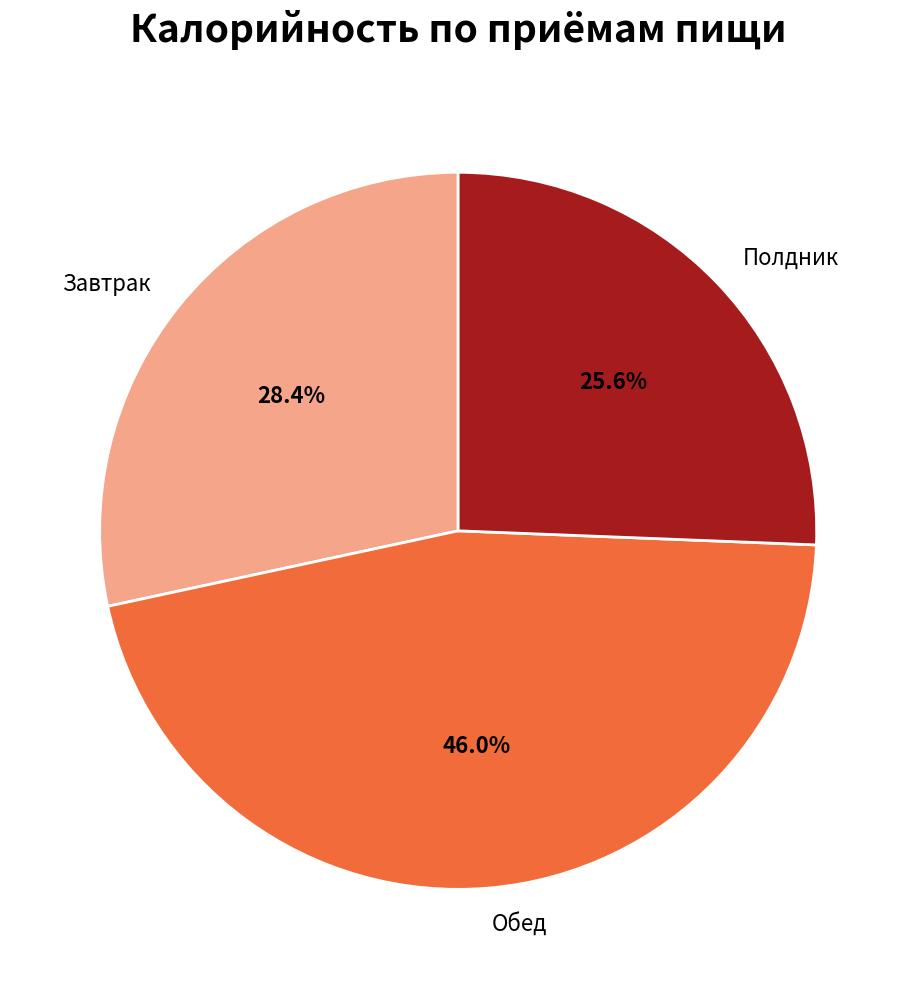

Is there any slice that represents more than half of the pie?

No